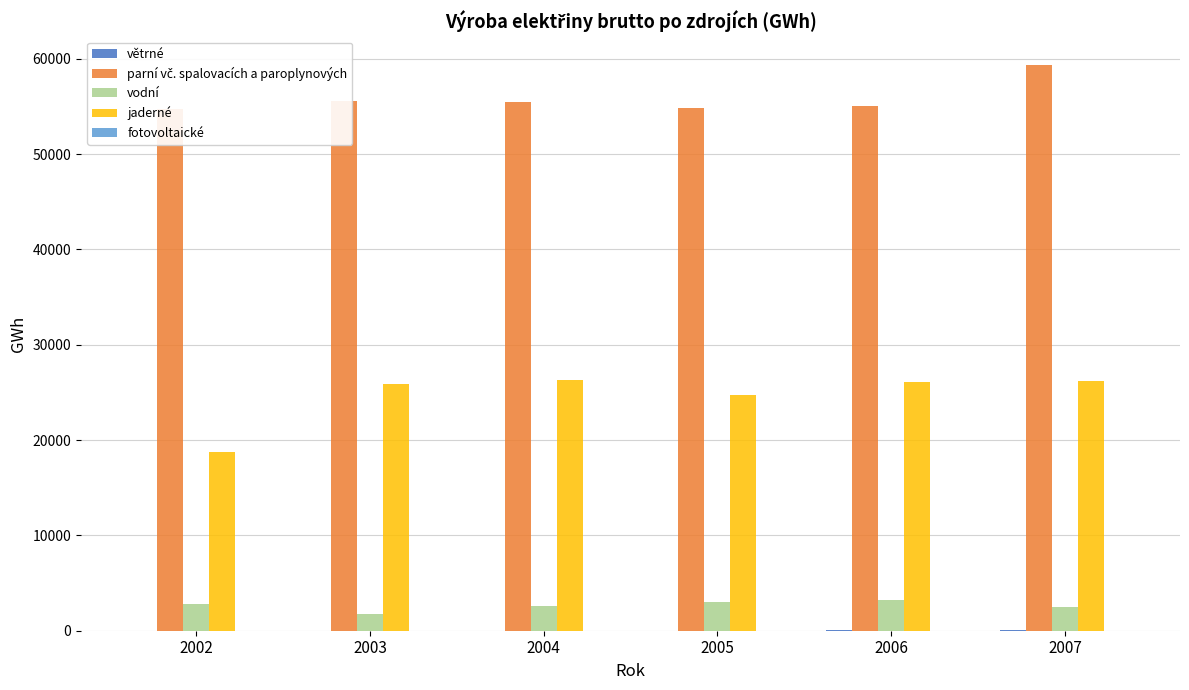

Are the bars grouped side by side (vs. stacked)?

Yes